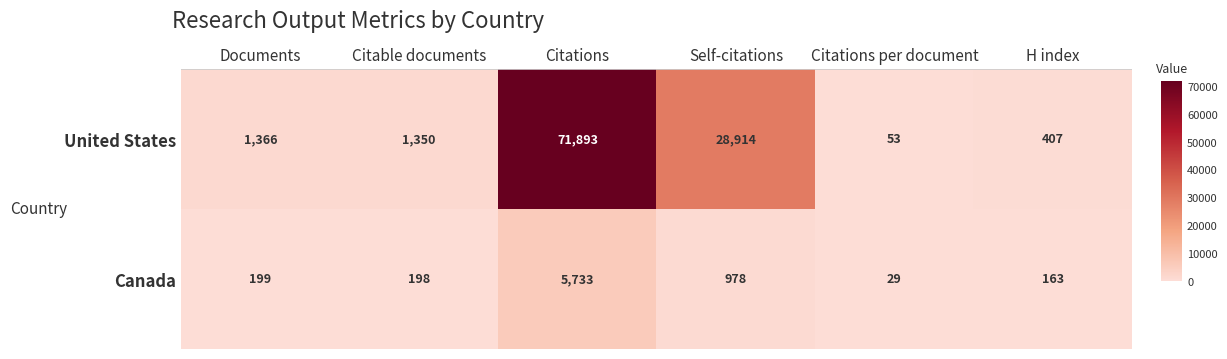

What is the total value across all series at Citations per document?

82